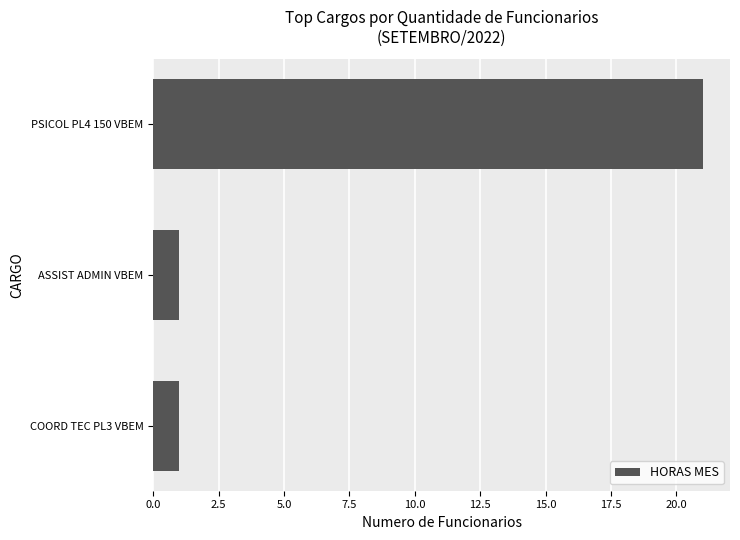

The value at ASSIST ADMIN VBEM is 1. True or false?

True